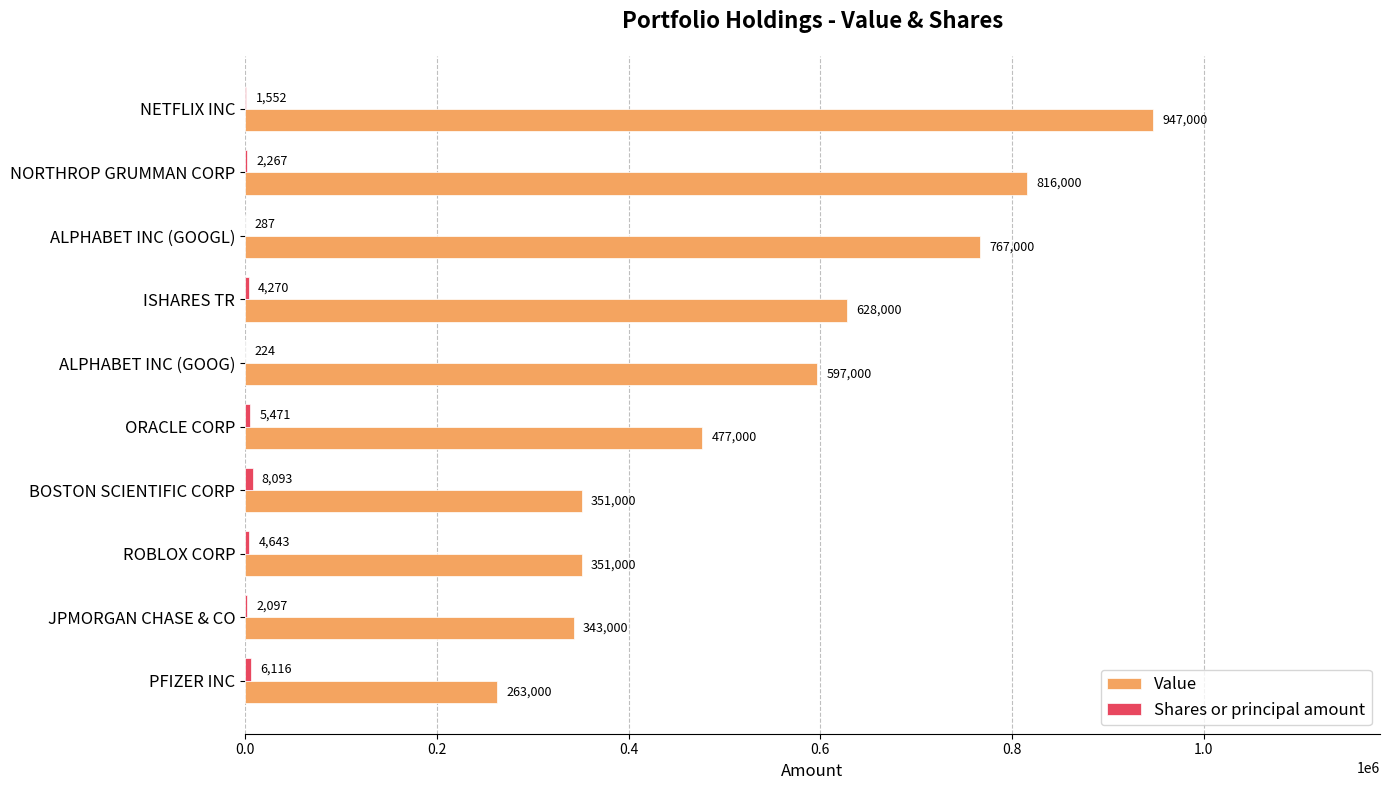

What is the greatest value displayed?

947000